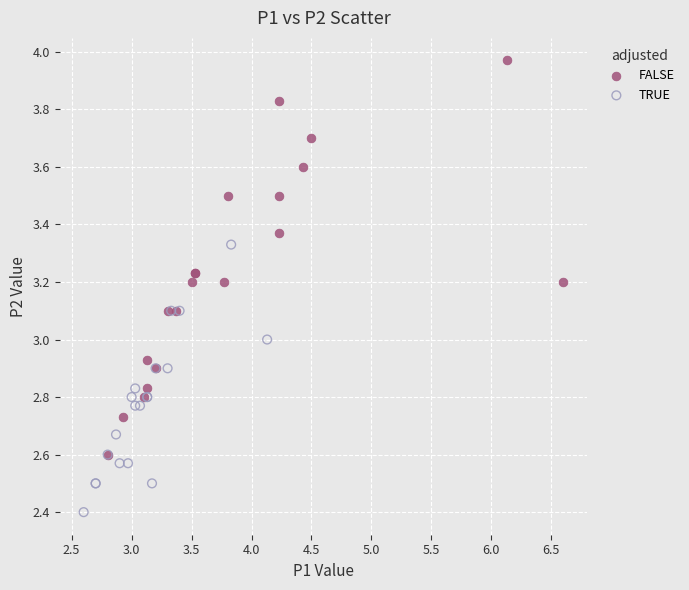

Which series contains the lowest Y value?

TRUE